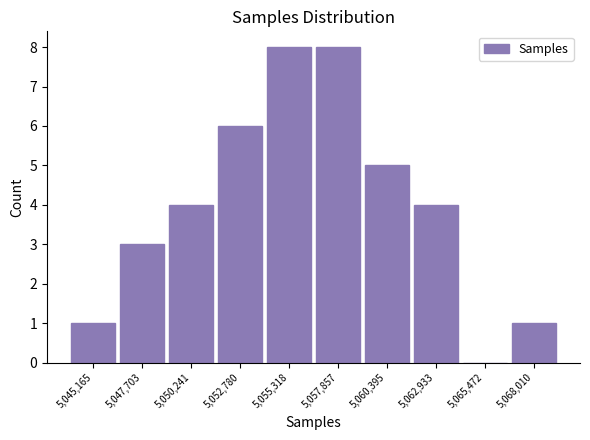

Reading left to right, list all the values displayed in this chart.

5,045,165=1	5,047,703=3	5,050,241=4	5,052,780=6	5,055,318=8	5,057,857=8	5,060,395=5	5,062,933=4	5,065,472=0	5,068,010=1